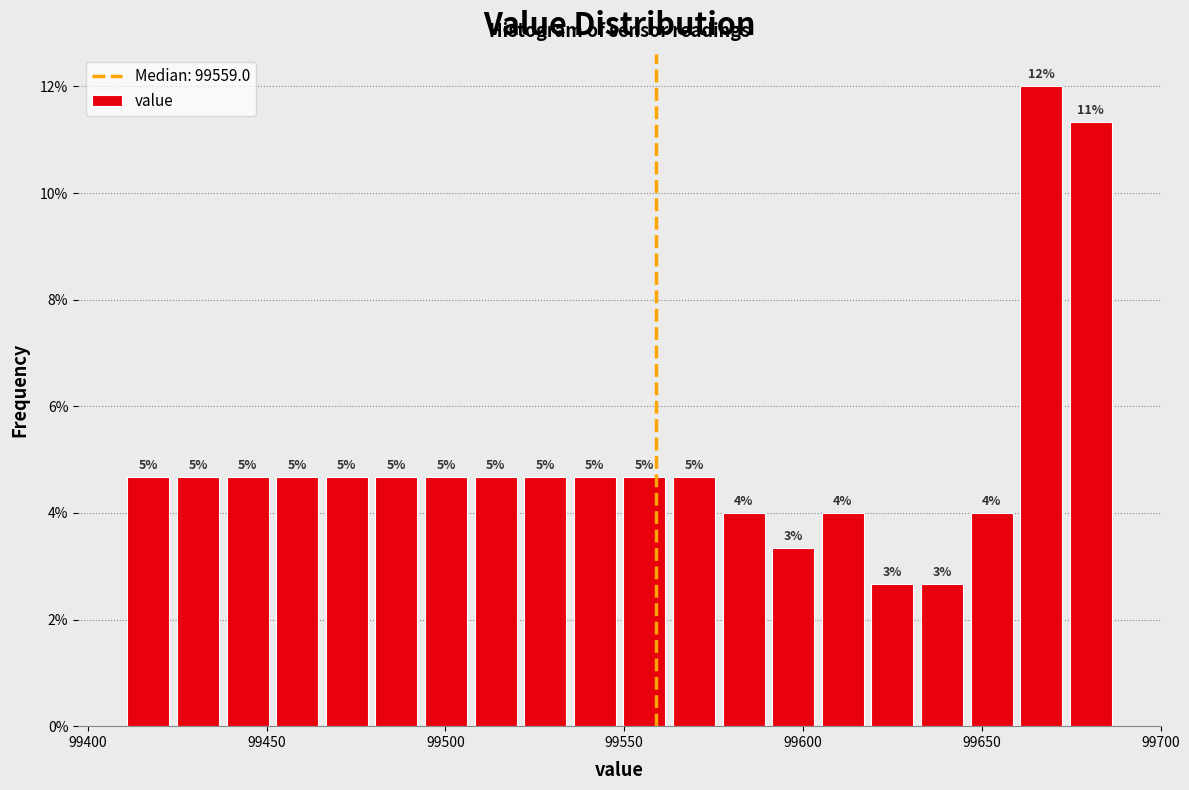

Around what value on the x-axis is the tallest bar? Give the approximate position of its centre, as read against the axis.

99665